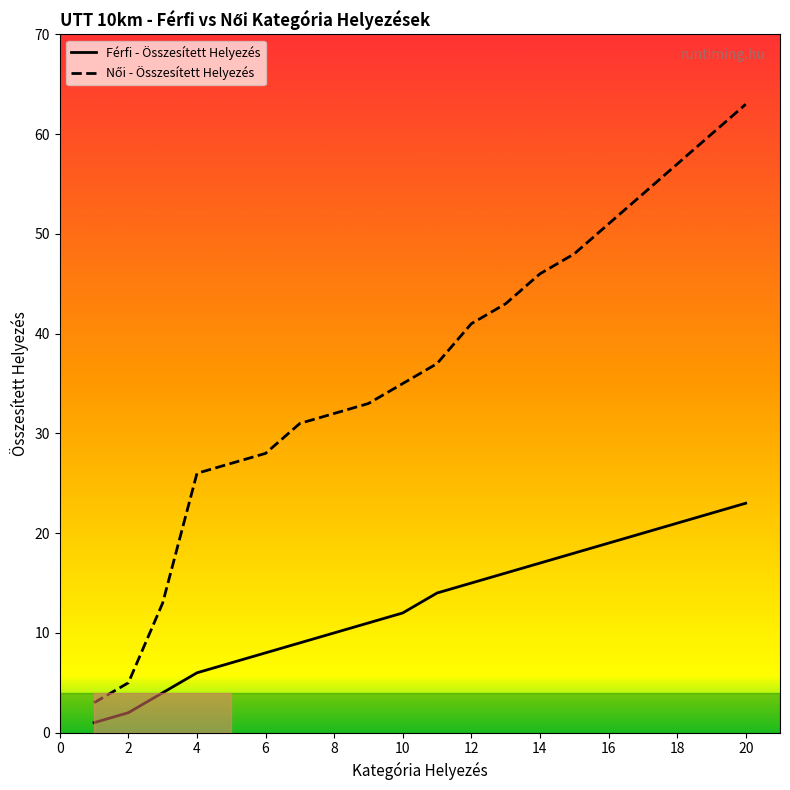

How many data points in Férfi - Összesített Helyezés are above 14?

9